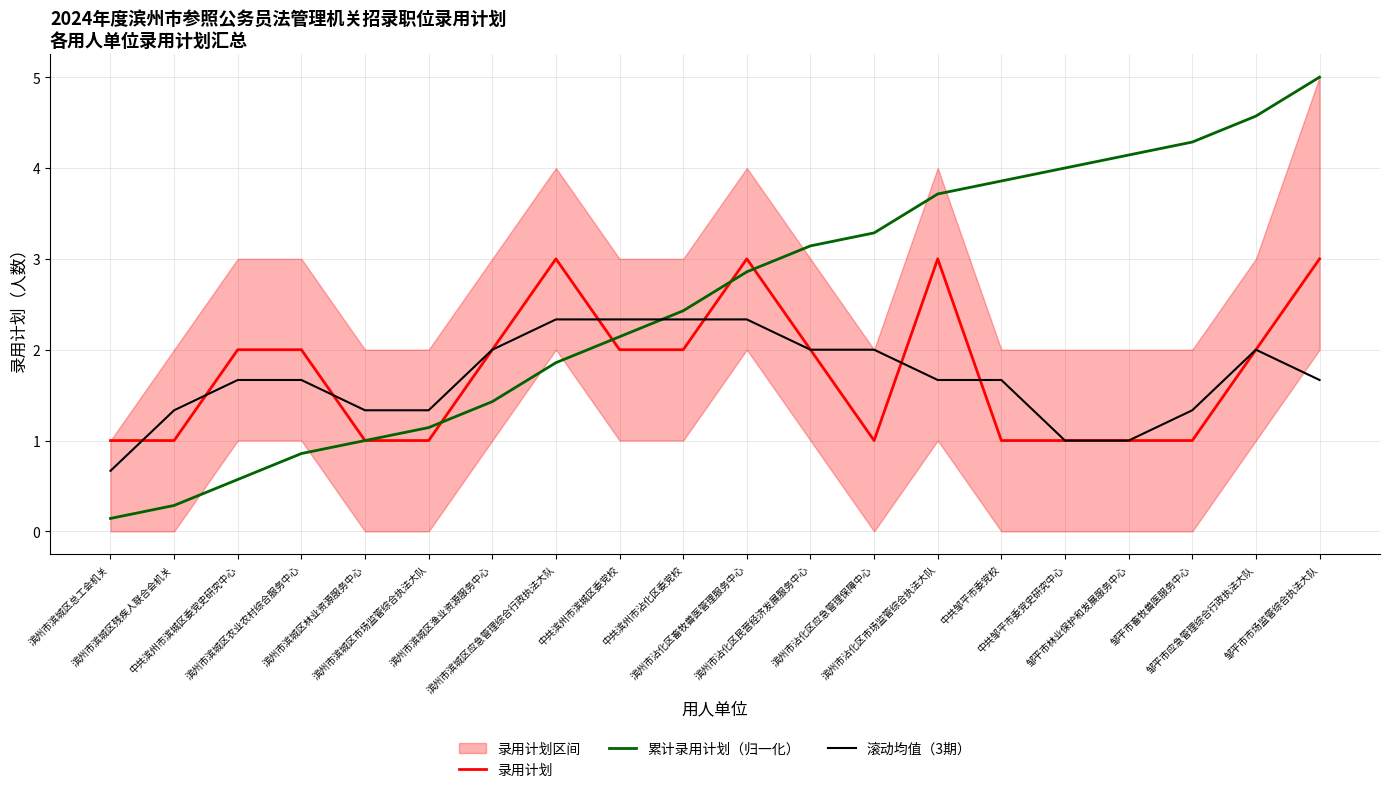

Does the chart display data point markers on the line(s)?

No